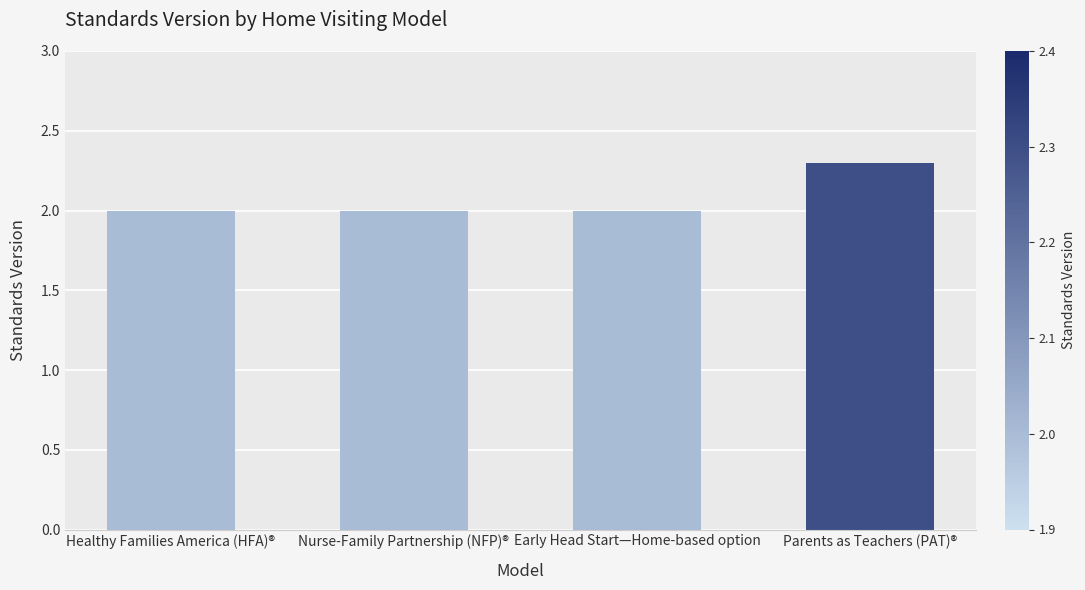

What is the sum of all values?

8.3